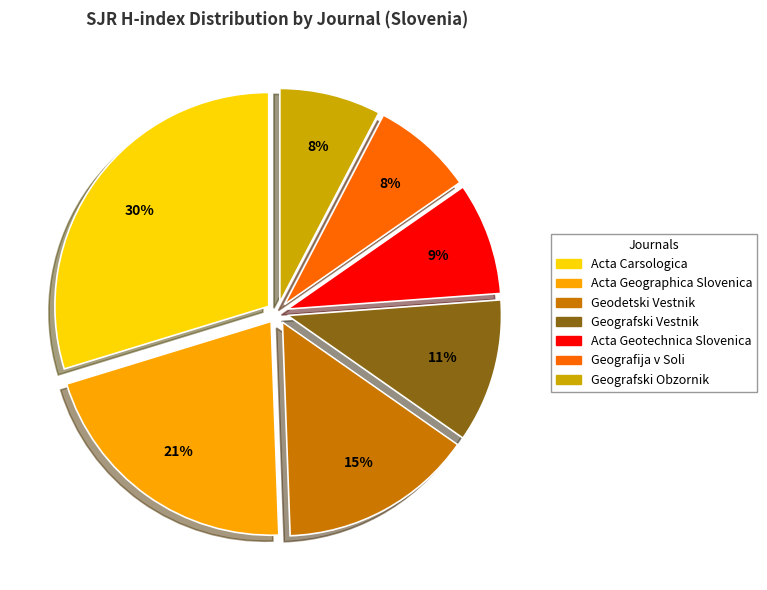

To the nearest percent, what portion does Geografski Obzornik represent?

8%